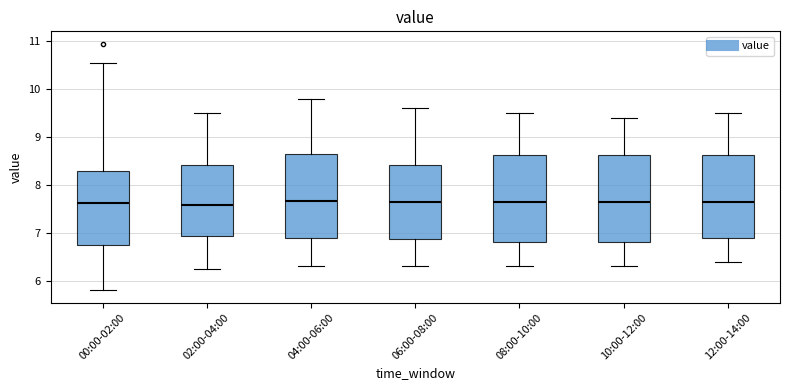

Reading left to right, read every box against the y-axis: the position of its median line, the range the box covers, and the ends of its whiskers. The values are not printed on the chart, so give them approximately, as read against the axis.

00:00-02:00: median 7.6, box 6.7 to 8.3, whiskers 5.8 to 10.6
02:00-04:00: median 7.6, box 6.9 to 8.4, whiskers 6.3 to 9.5
04:00-06:00: median 7.7, box 6.9 to 8.6, whiskers 6.3 to 9.8
06:00-08:00: median 7.7, box 6.9 to 8.4, whiskers 6.3 to 9.6
08:00-10:00: median 7.7, box 6.8 to 8.6, whiskers 6.3 to 9.5
10:00-12:00: median 7.7, box 6.8 to 8.6, whiskers 6.3 to 9.4
12:00-14:00: median 7.7, box 6.9 to 8.6, whiskers 6.4 to 9.5